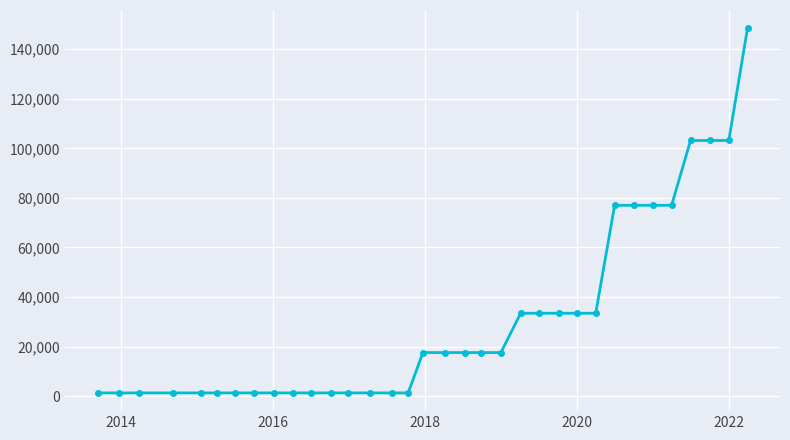

What is the difference between the second highest and second lowest values?

101864